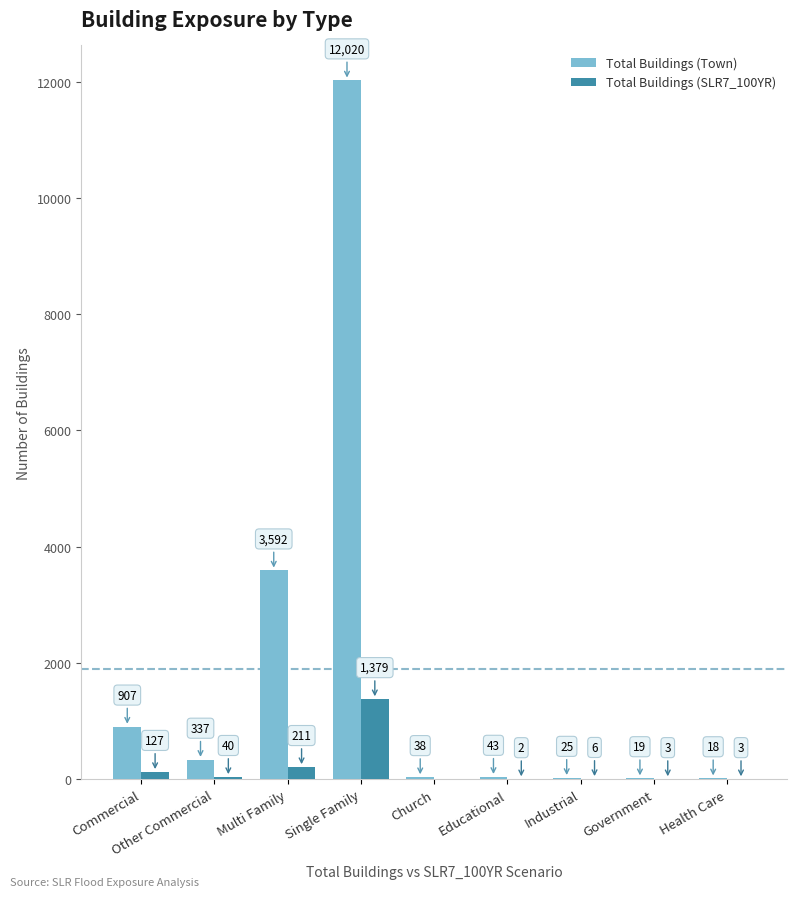

Count the number of data series in this chart.

2